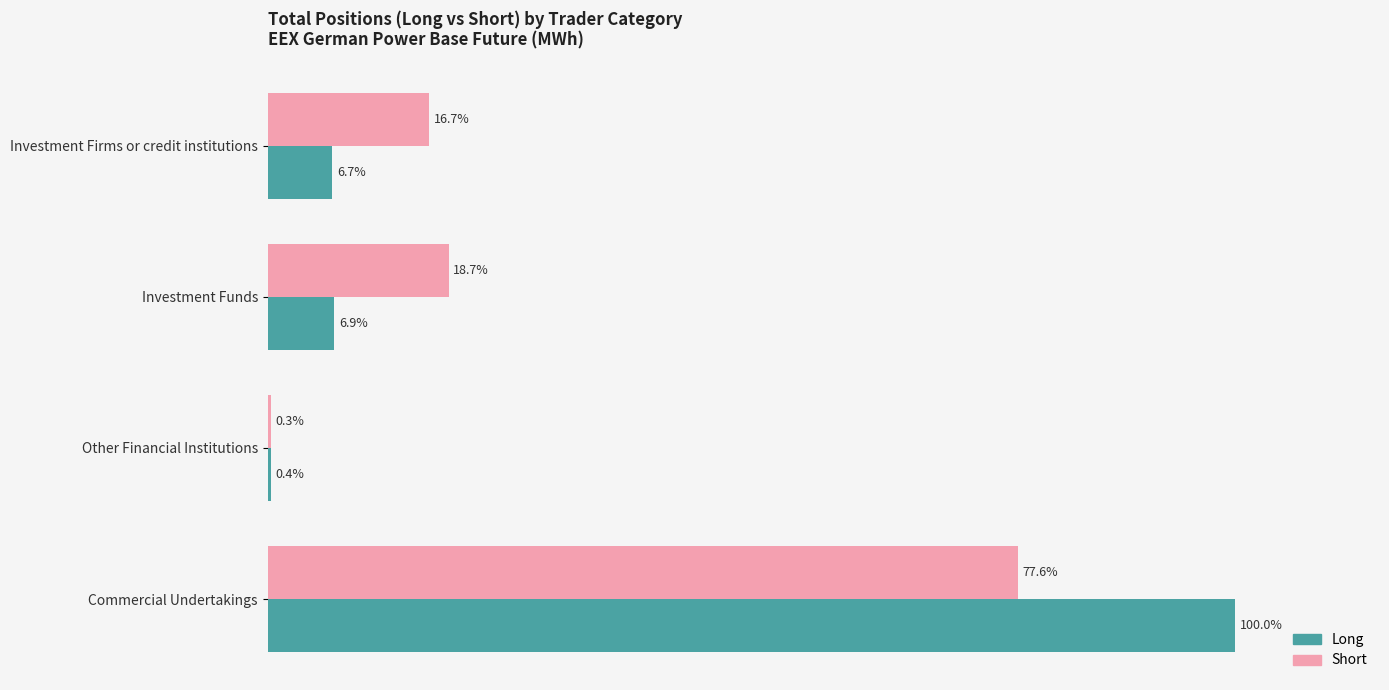

Which series changed the most between Other Financial Institutions and Commercial Undertakings?

Long